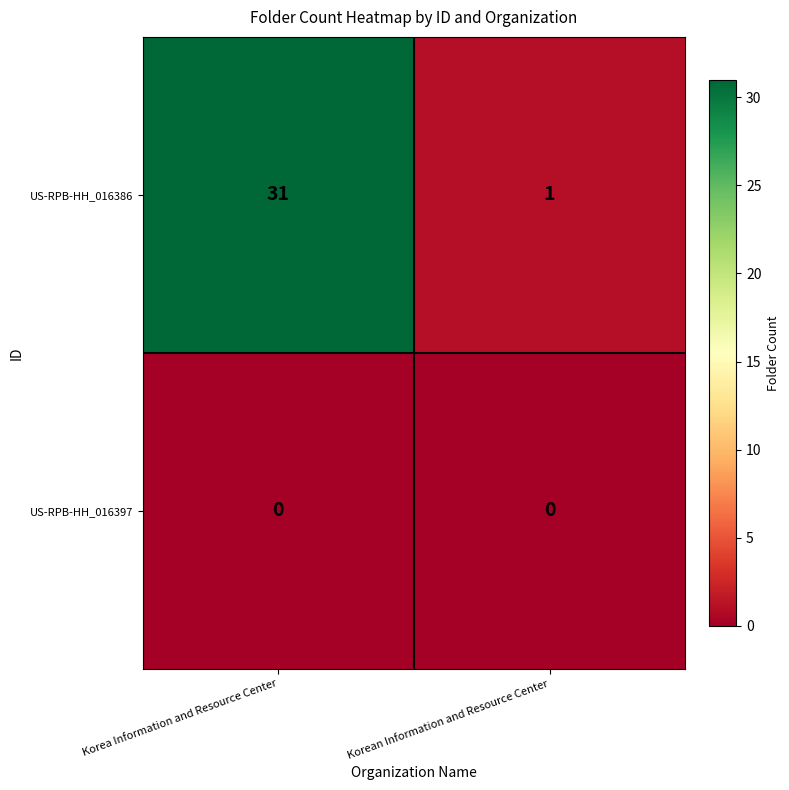

At which category does the chart reach its peak across all series?

Korea Information and Resource Center